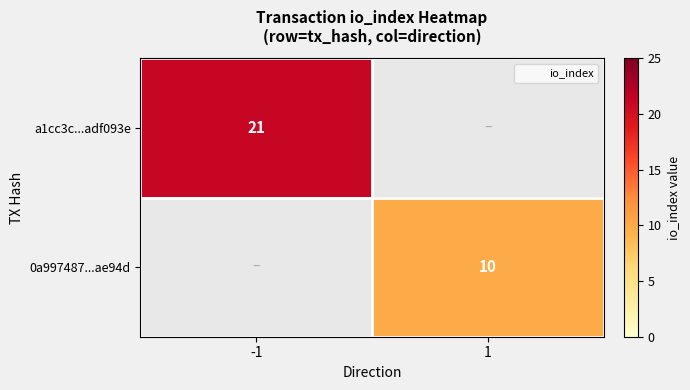

Read the 0a997487...ae94d value at 1.

10.0